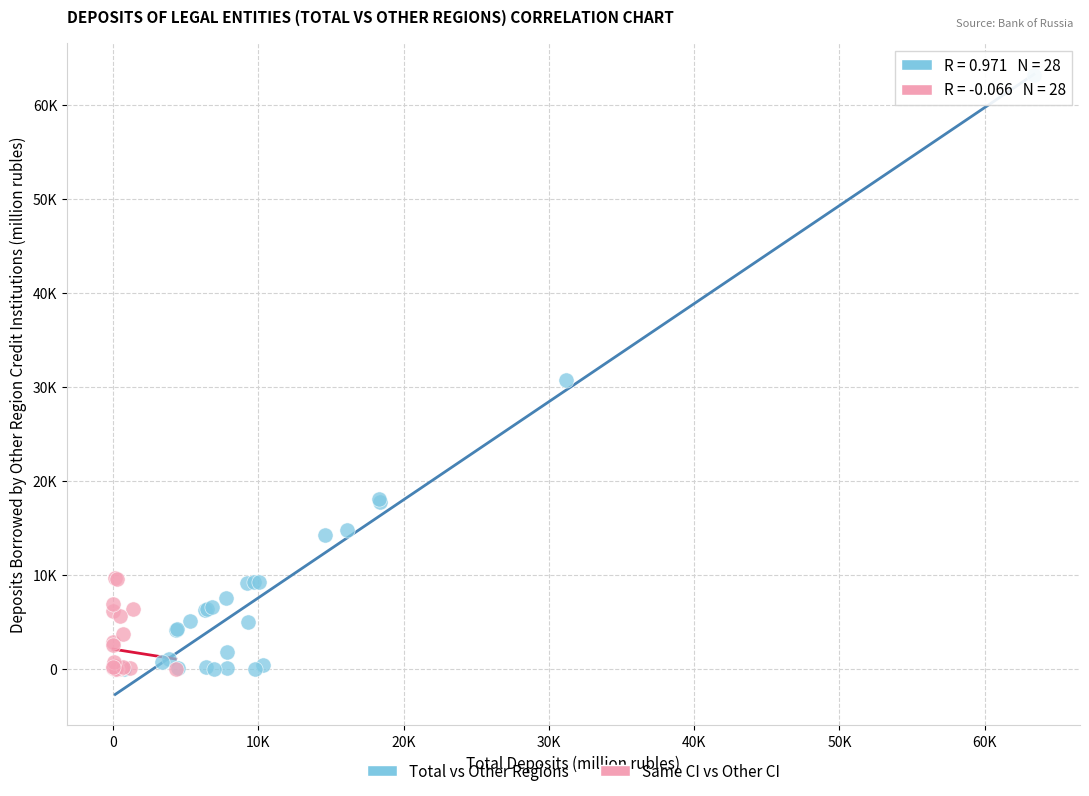

Which series reaches the maximum Y coordinate?

Total vs Other Regions